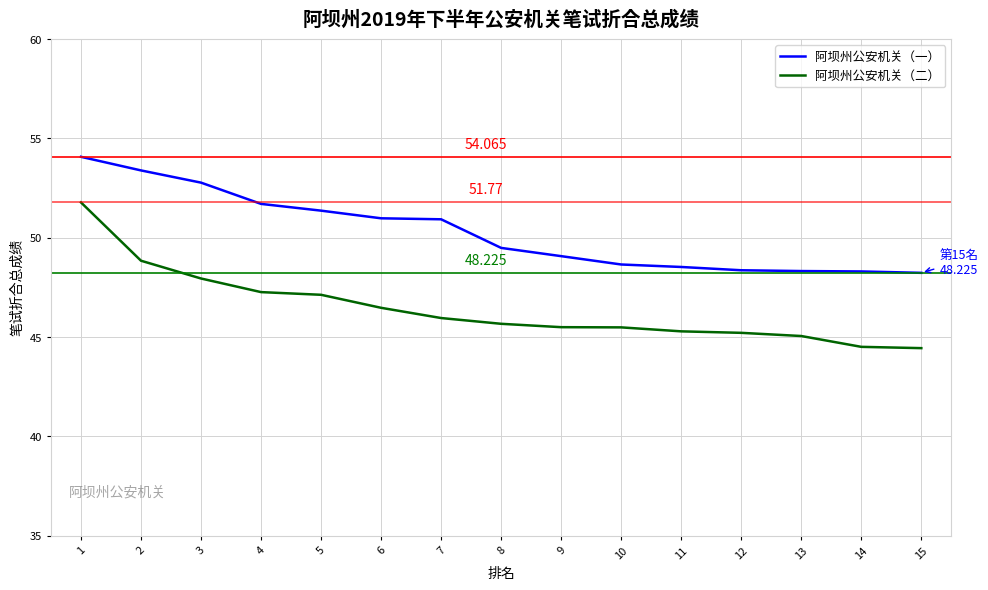

Is it true that 阿坝州公安机关（一） equals 48.3 at 13?

True